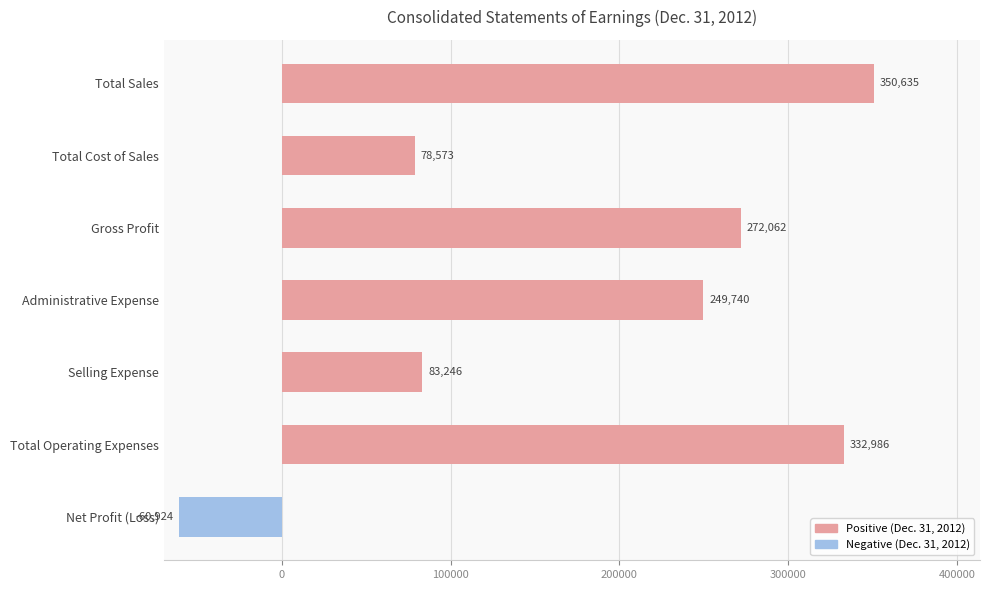

List the labels in order of value, largest first.

Total Sales, Total Operating Expenses, Gross Profit, Administrative Expense, Selling Expense, Total Cost of Sales, Net Profit (Loss)